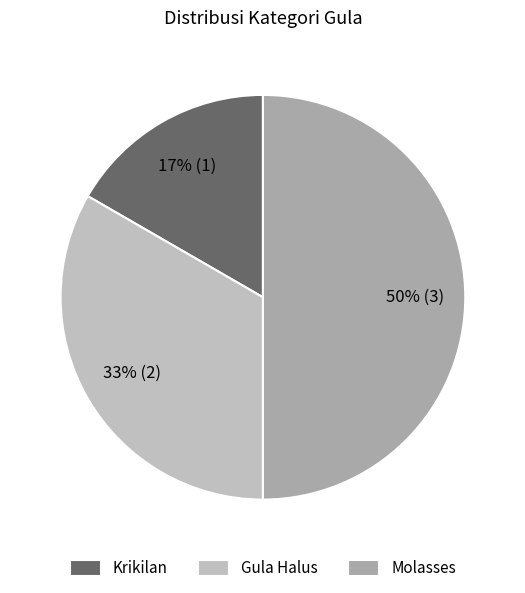

Is Krikilan the majority of the pie?

No